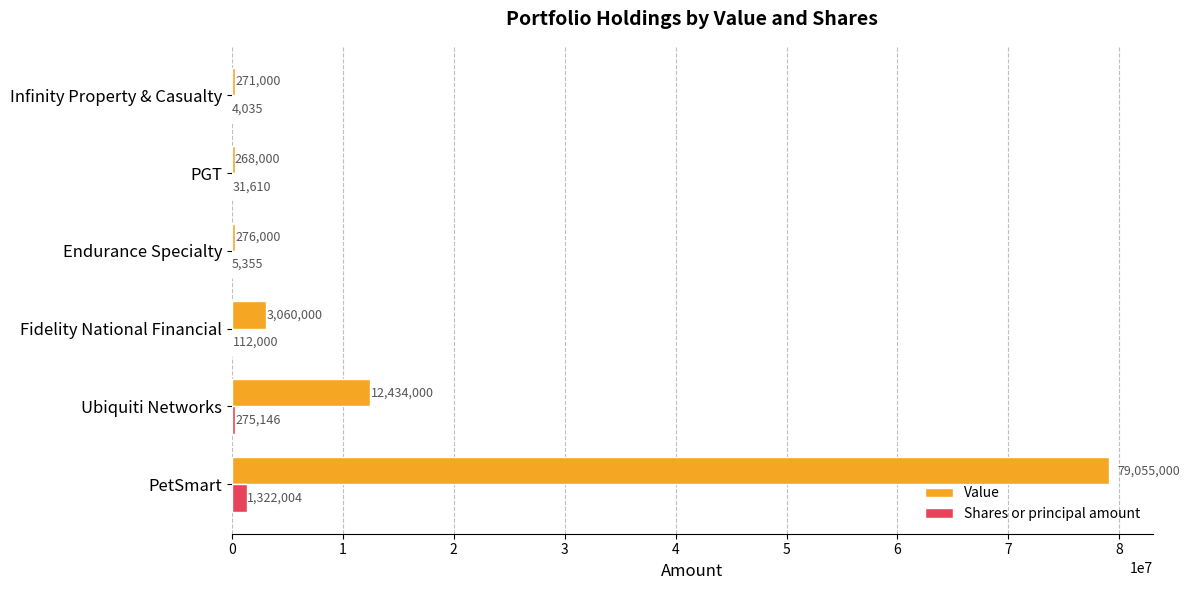

What is the sum of the Value values at Infinity Property & Casualty and Endurance Specialty?

547000